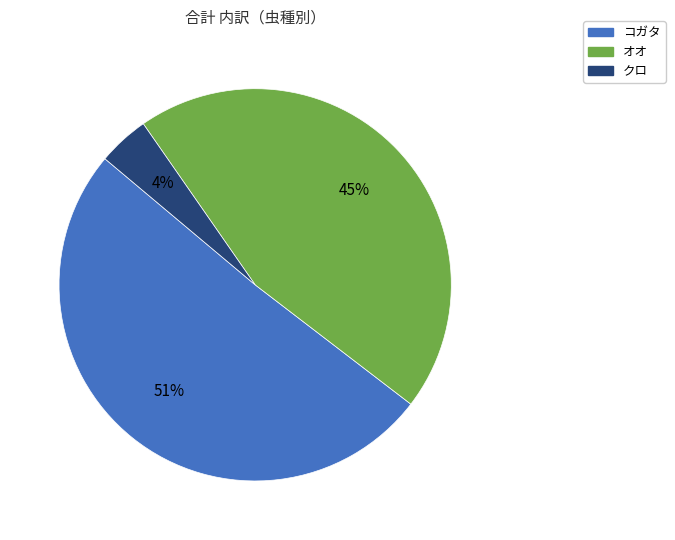

To the nearest percent, what is the average slice percentage?

33%